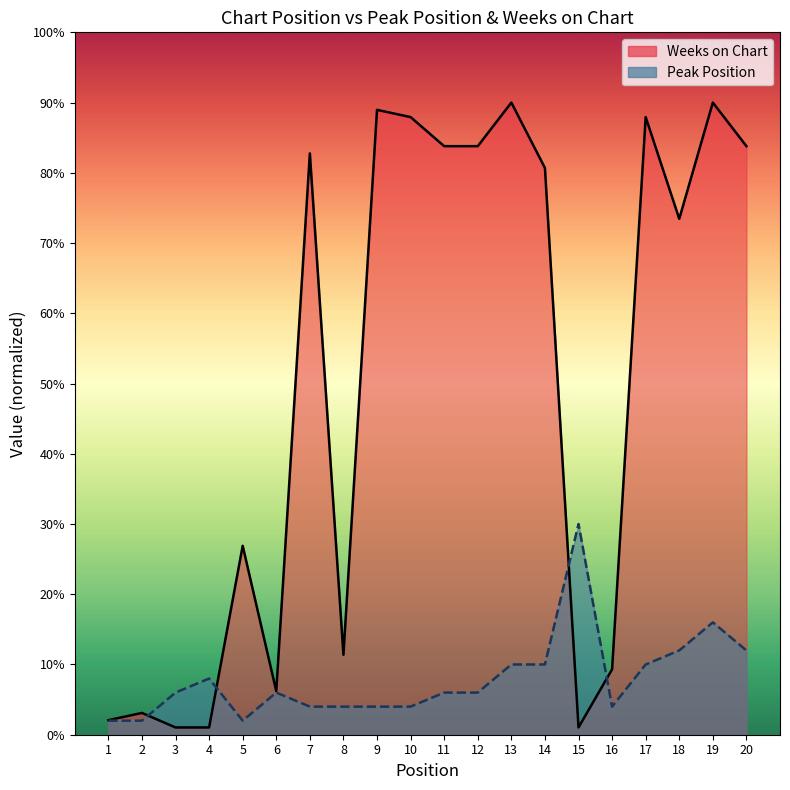

At which label is Peak Position closest to 16?

19